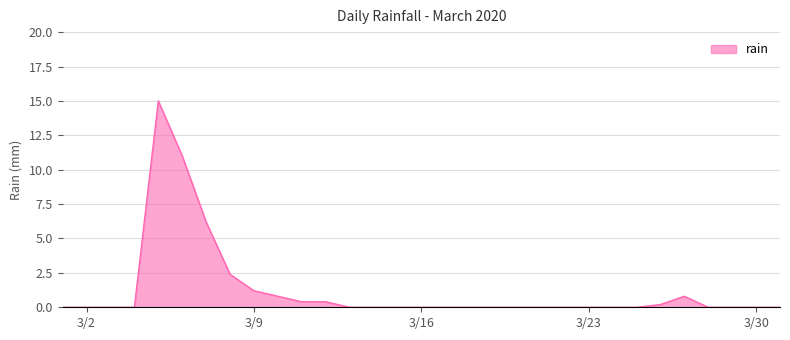

What is the difference between the maximum and minimum values?

15.0